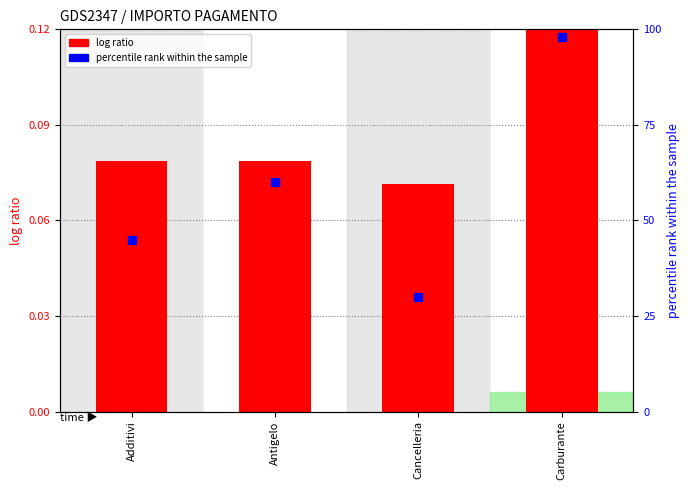

Which series has the widest spread of Y values?

percentile rank within the sample